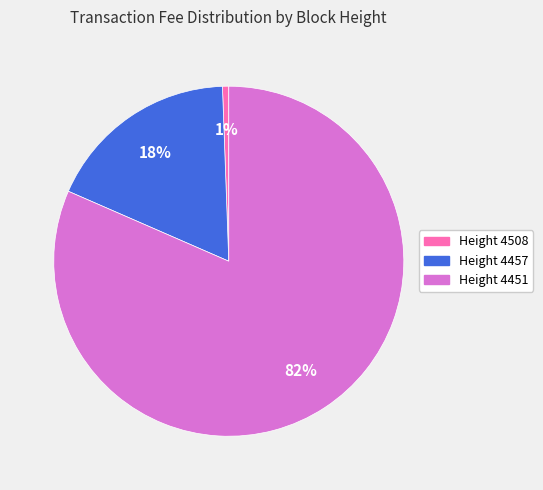

To the nearest percent, what is the average slice percentage?

33%